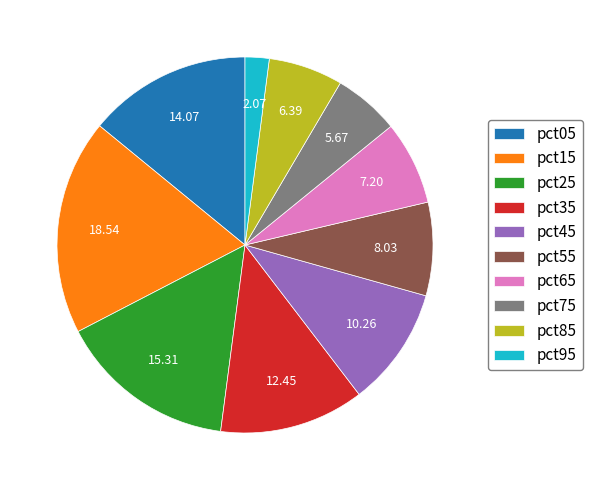

Which has a higher value, pct65 or pct05?

pct05